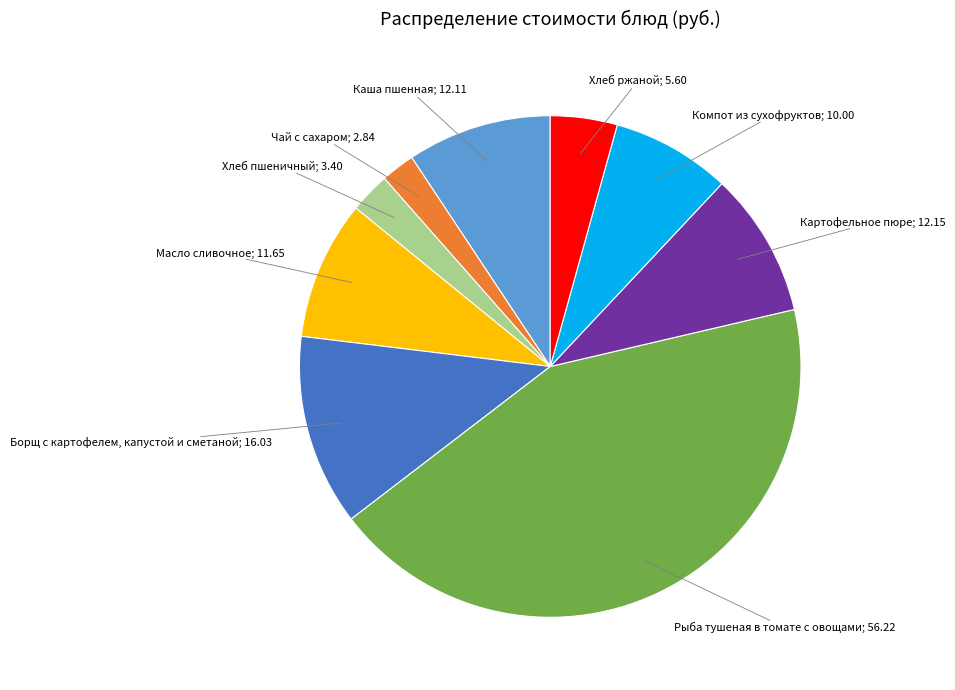

Is there a majority slice in this chart?

No